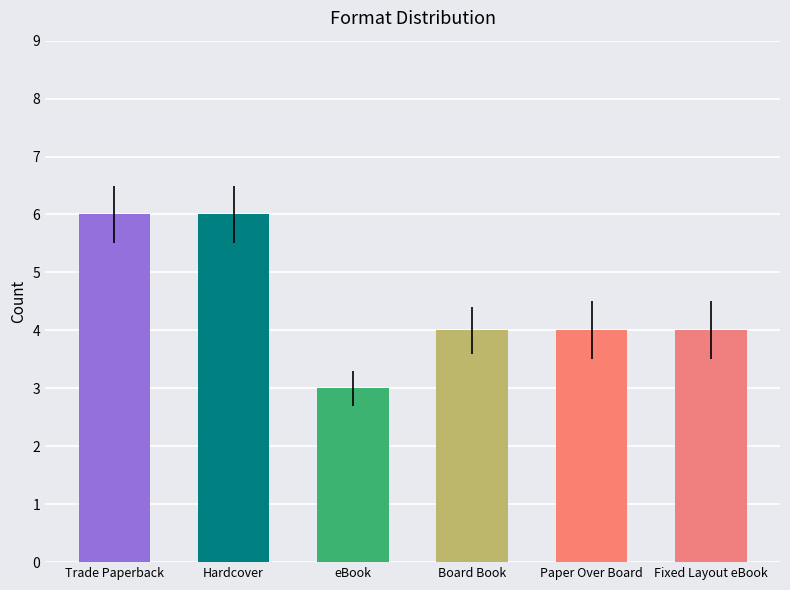

What is the smallest value displayed?

3